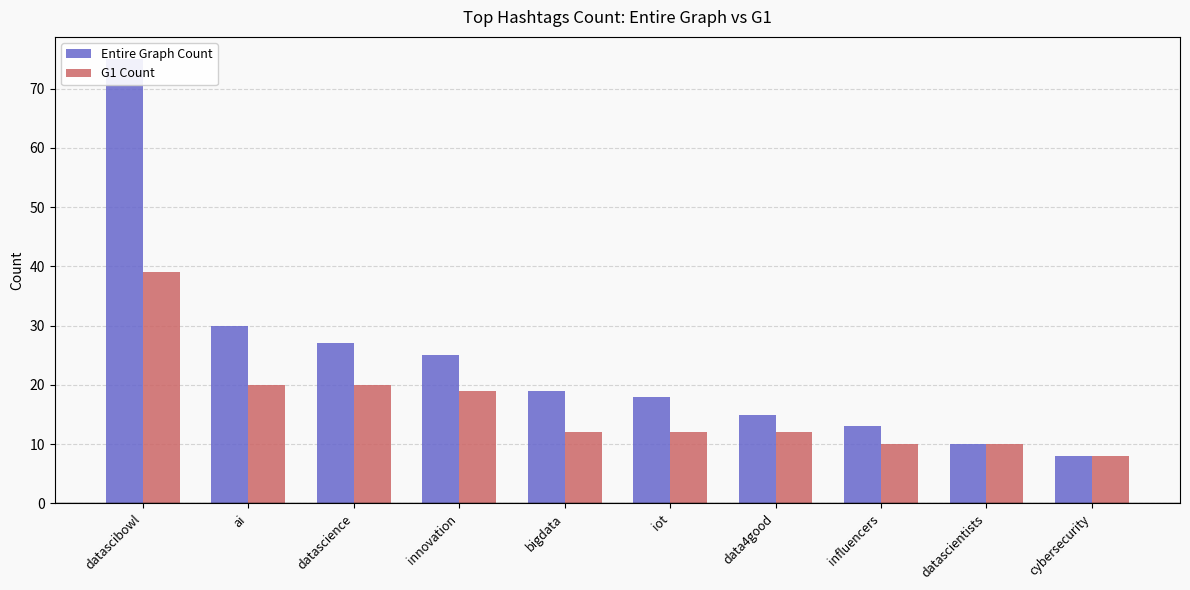

Rank the series at ai from highest to lowest value.

Entire Graph Count, G1 Count